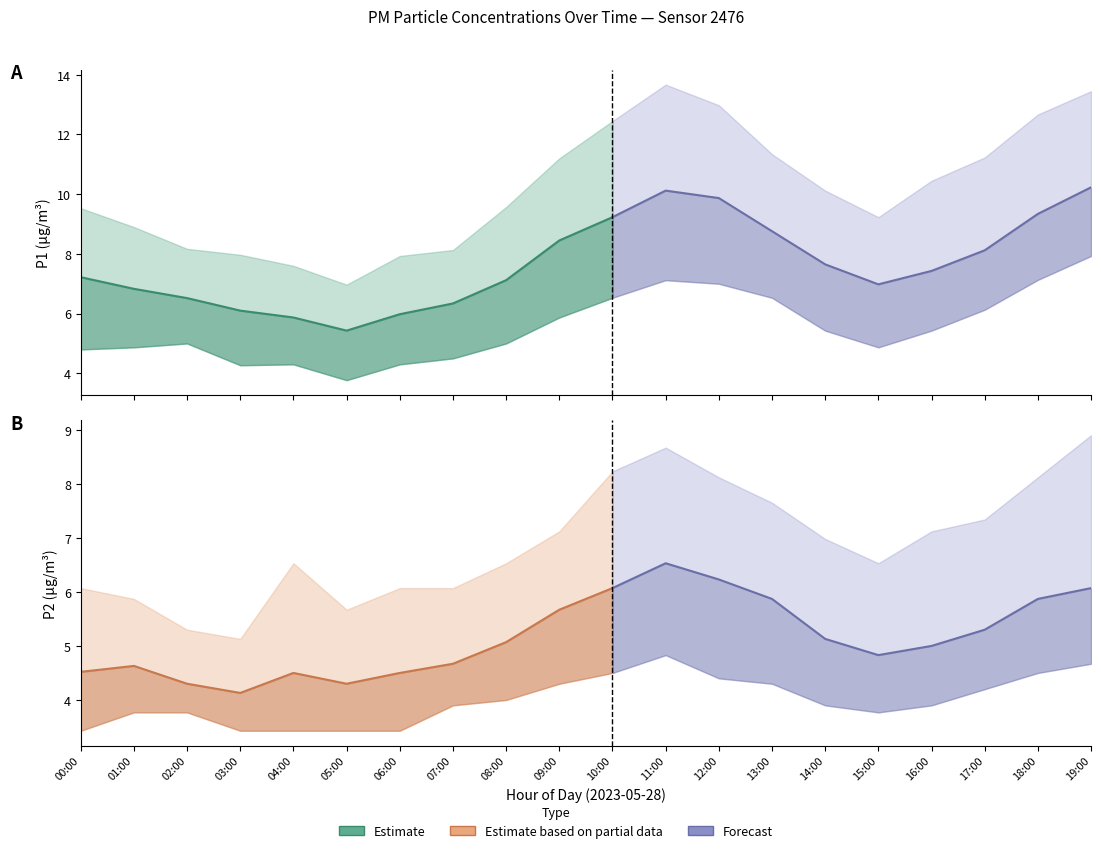

True or false: P2 and P2_upper intersect in this chart.

False